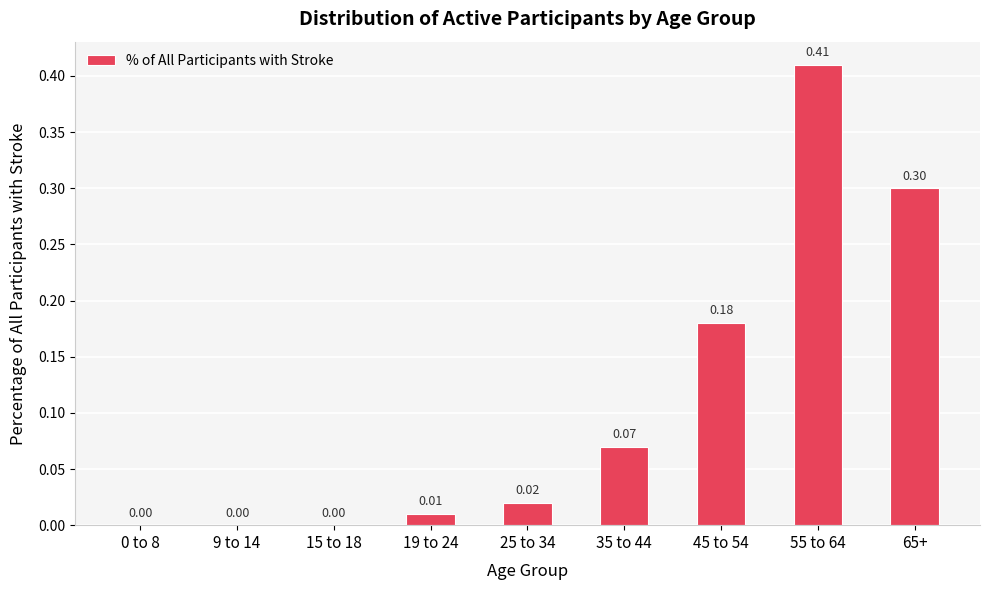

What is the sum of the values at 35 to 44 and 55 to 64?

0.5